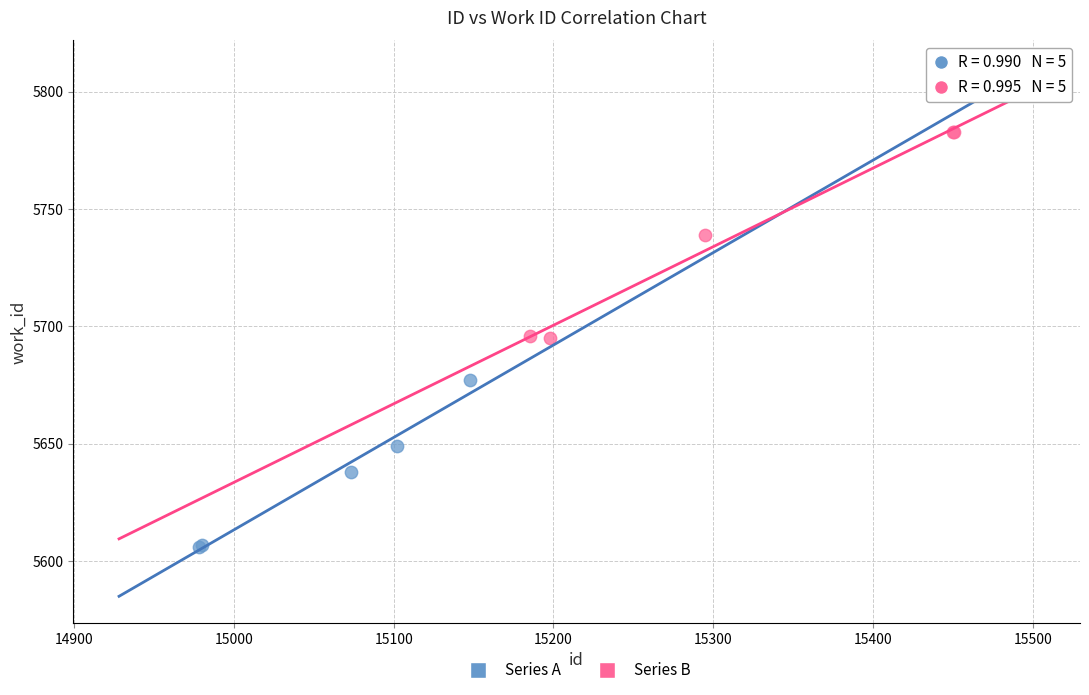

Which series contains the highest Y value?

Series B